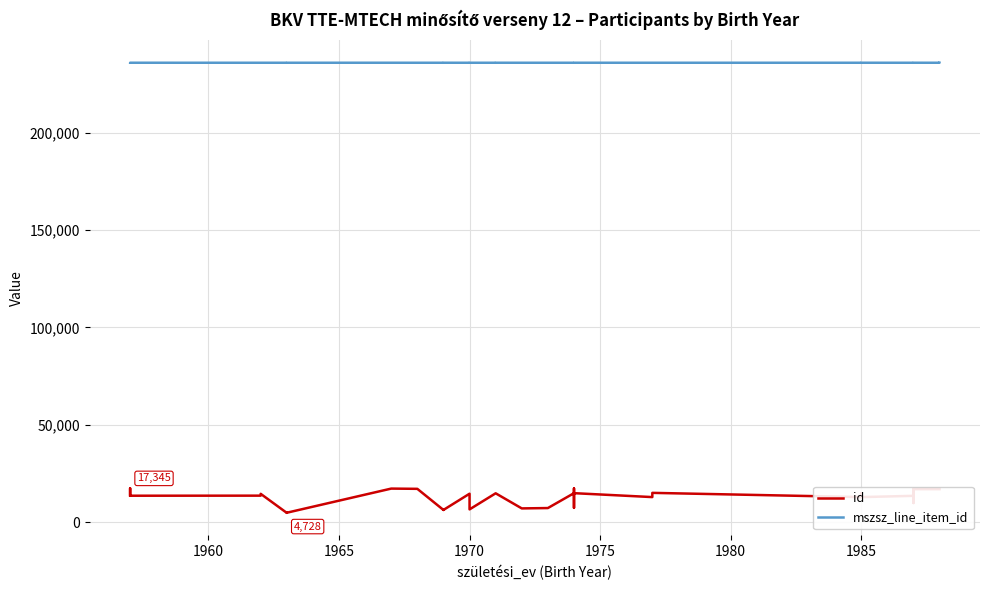

Is this an area chart (filled region under the line)?

No